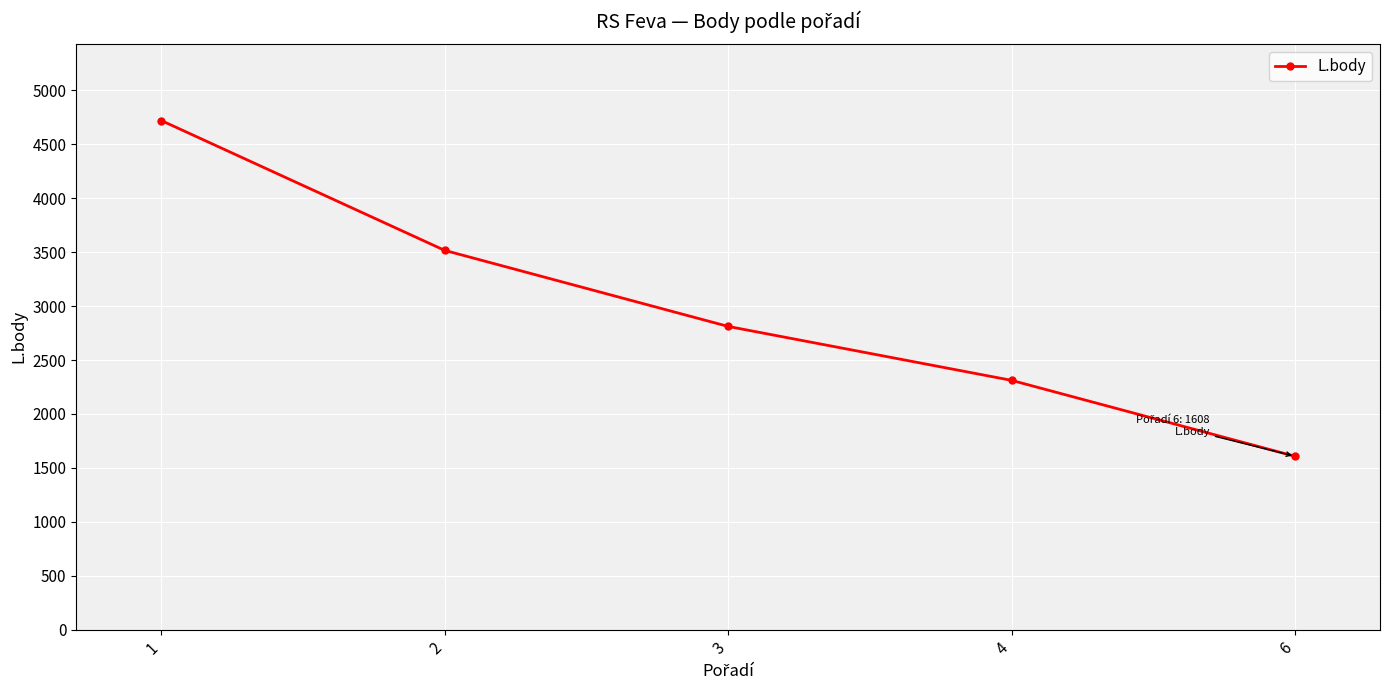

List the labels in order of value, smallest first.

6, 4, 3, 2, 1